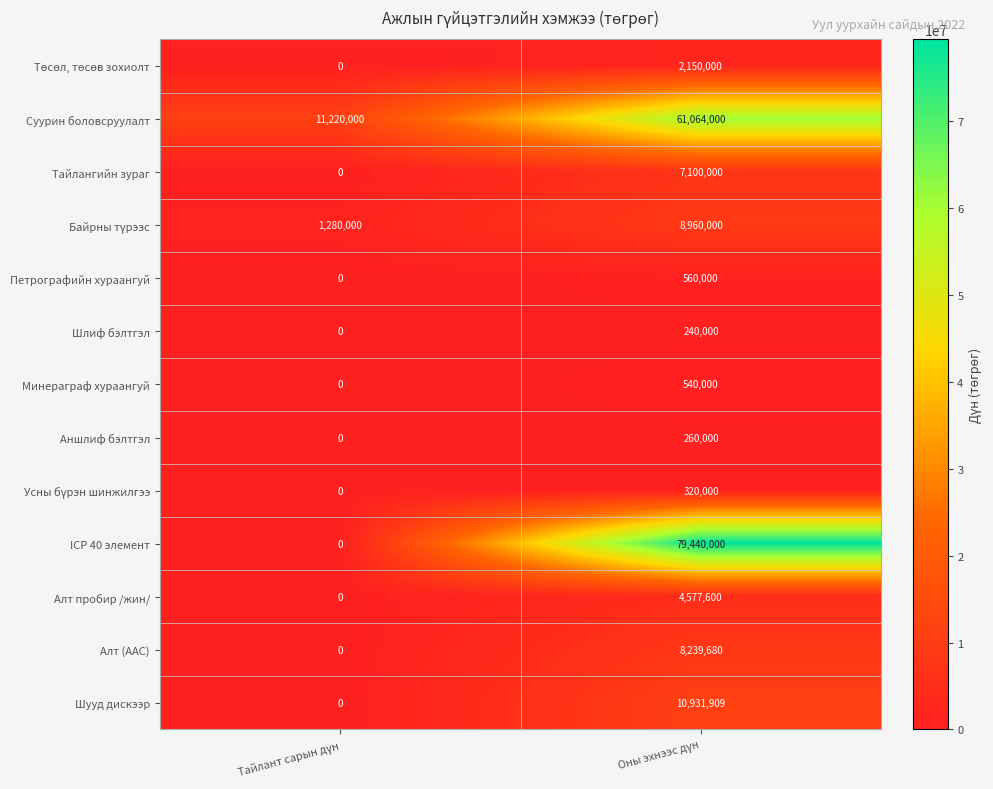

What is the greatest value displayed?

79440000